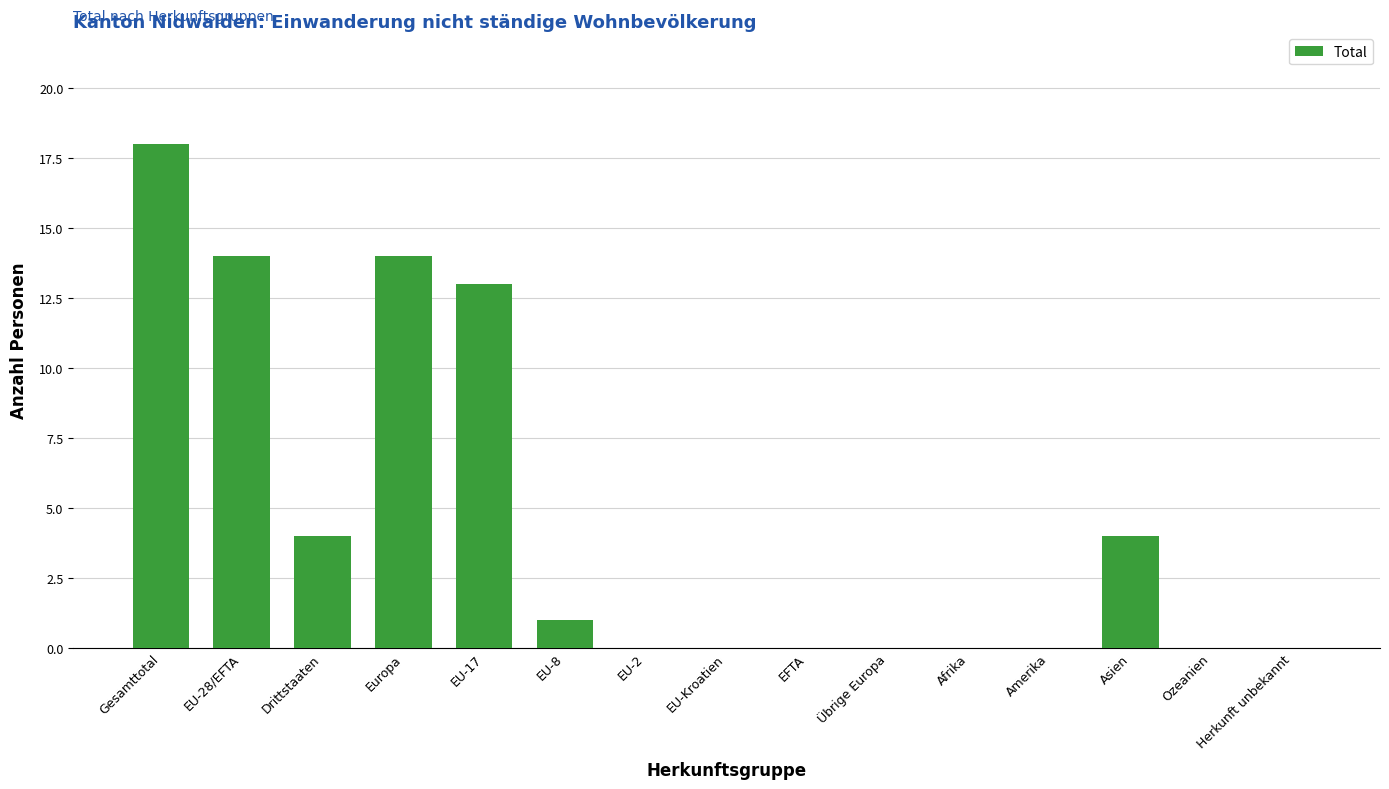

Are the bars horizontal?

No